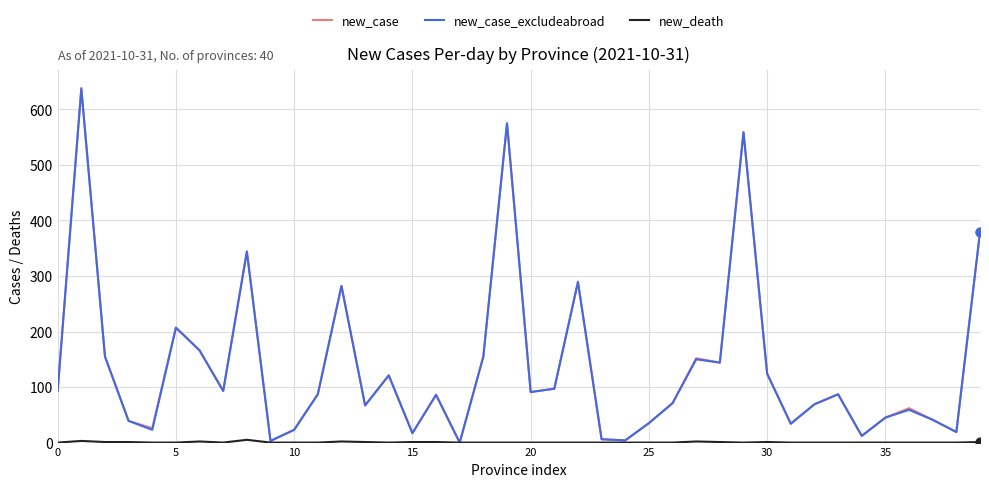

What is the highest value of the new_case_excludeabroad series?

637